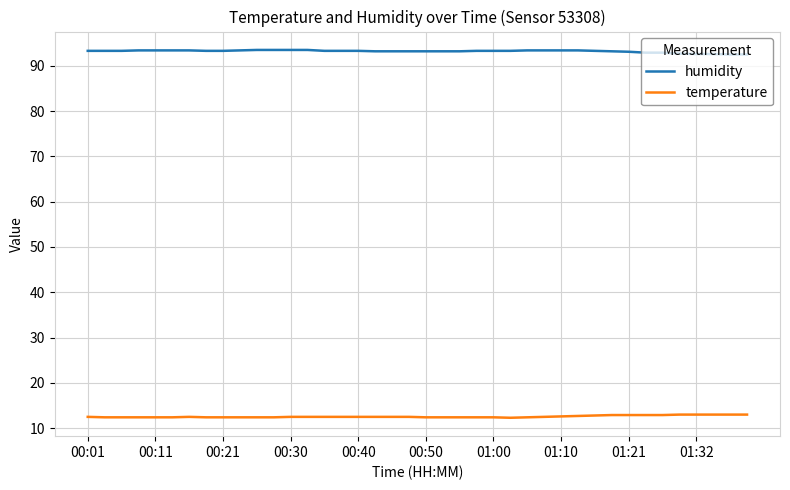

What is the highest value of the temperature series?

13.0